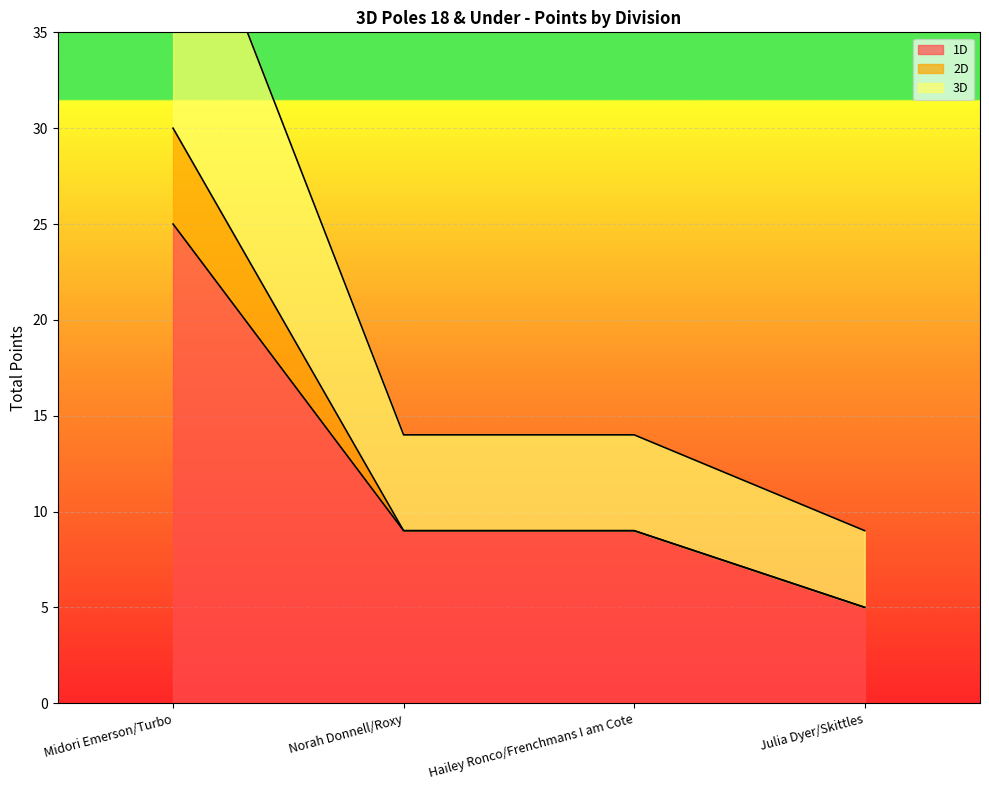

The value of 1D at Julia Dyer/Skittles is 9. True or false?

False